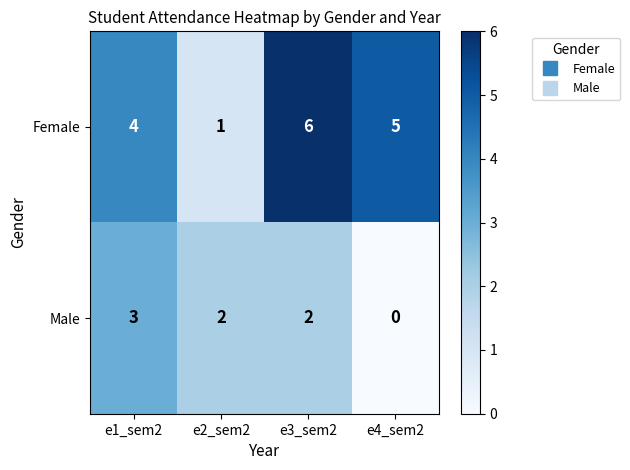

How many data points does each series have?

4